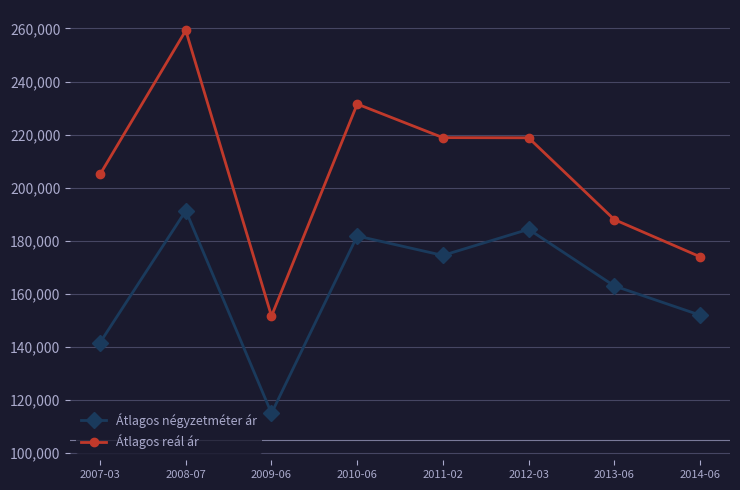

Is it true that Átlagos reál ár equals 85466 at 2009-06?

False